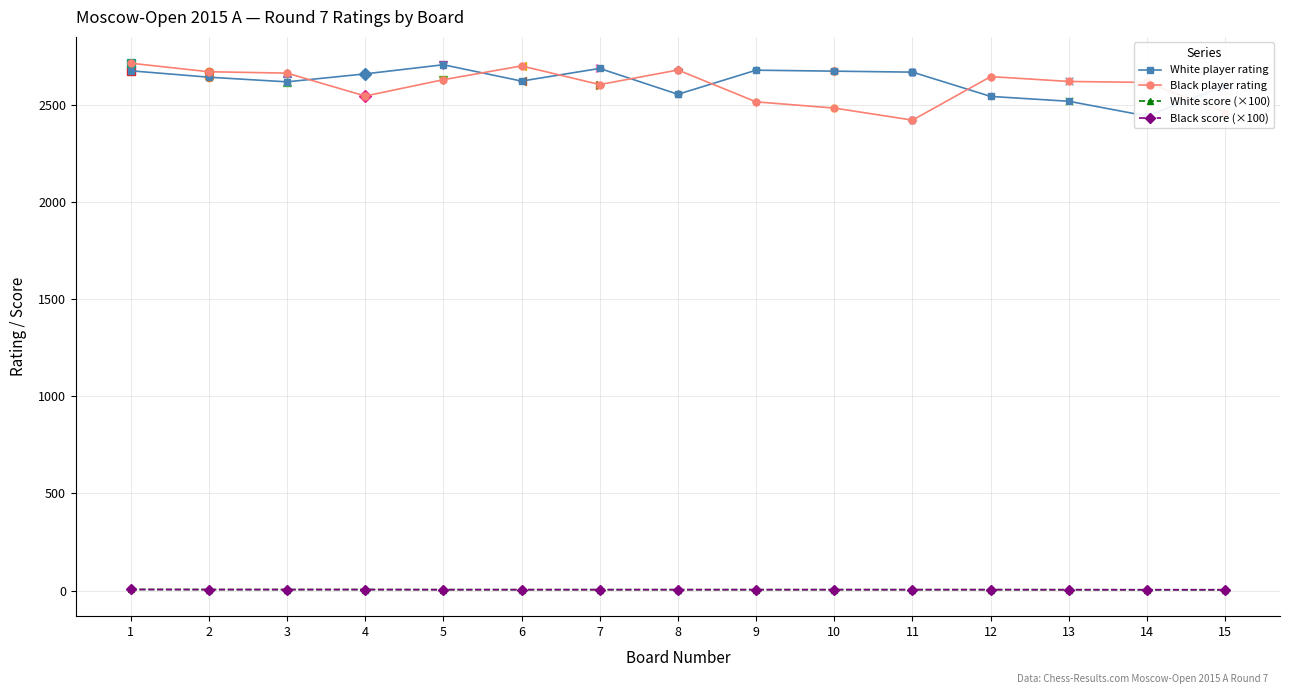

At which label does Black score (×100) reach its minimum?

13